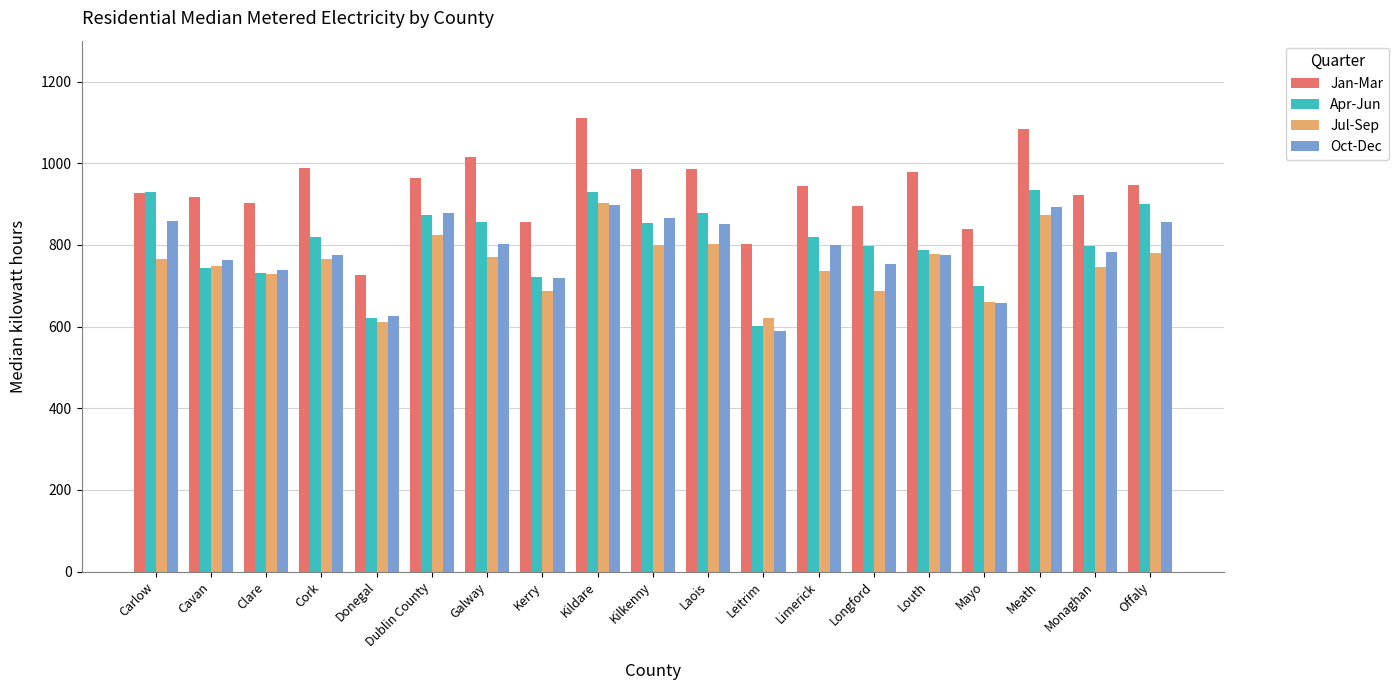

What is the minimum value shown in the chart?

588